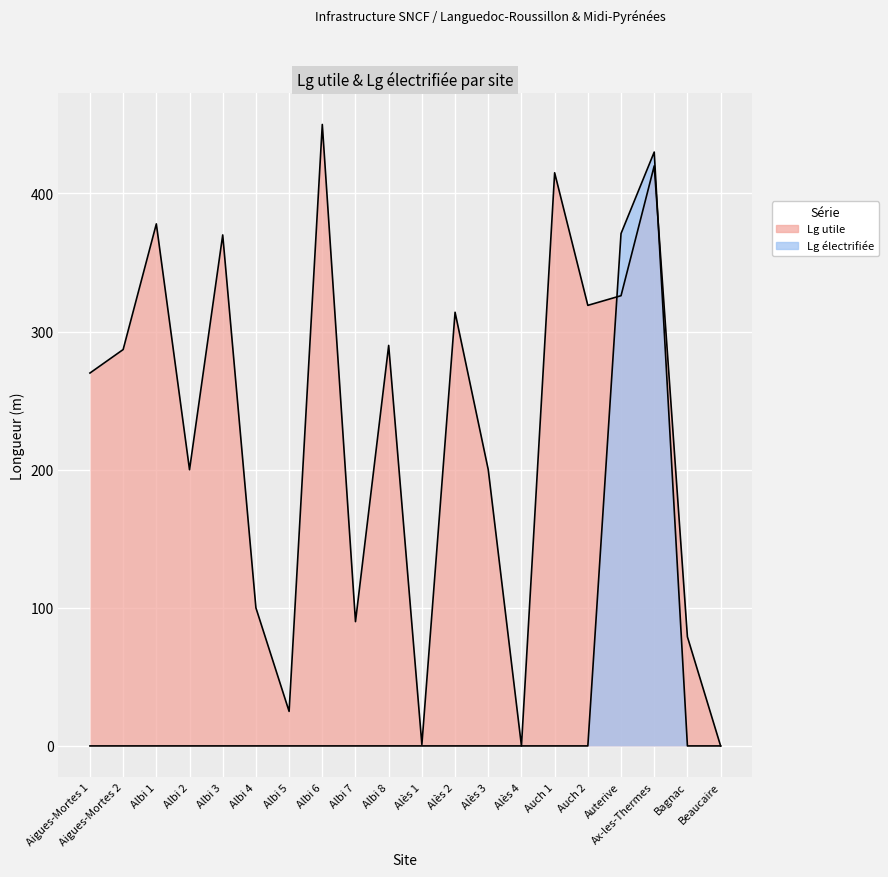

Which series has the largest range (max minus min)?

Lg utile